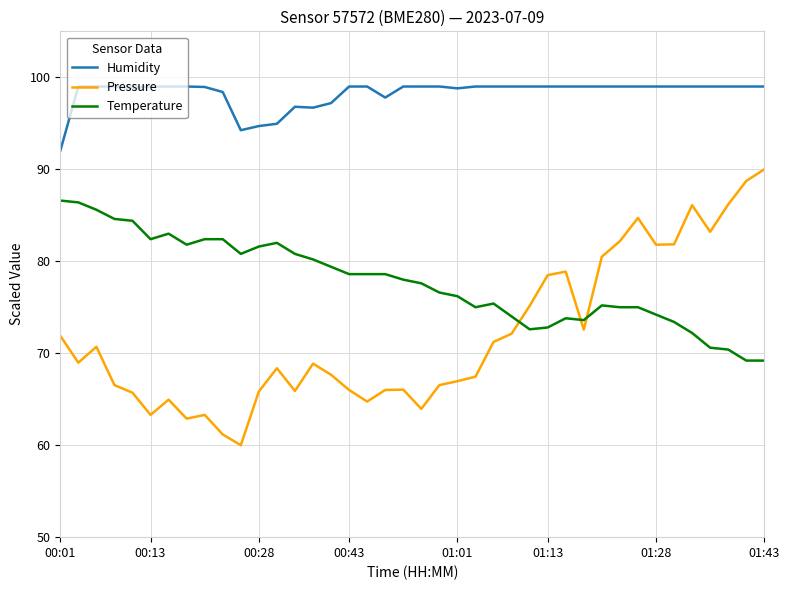

Which series has the largest range (max minus min)?

Pressure